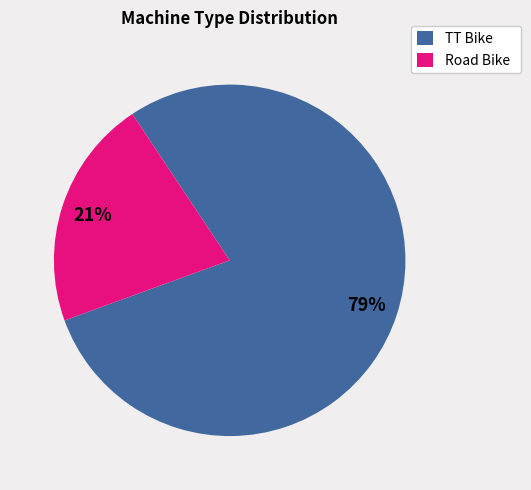

How many slices are in this pie chart?

2